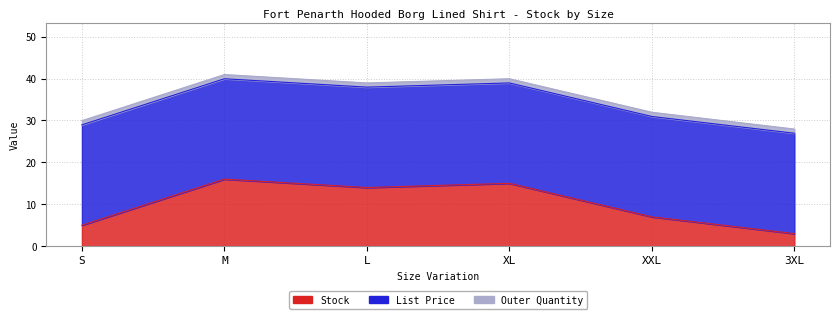

True or false: Outer Quantity has more than 2 interior local peaks.

False